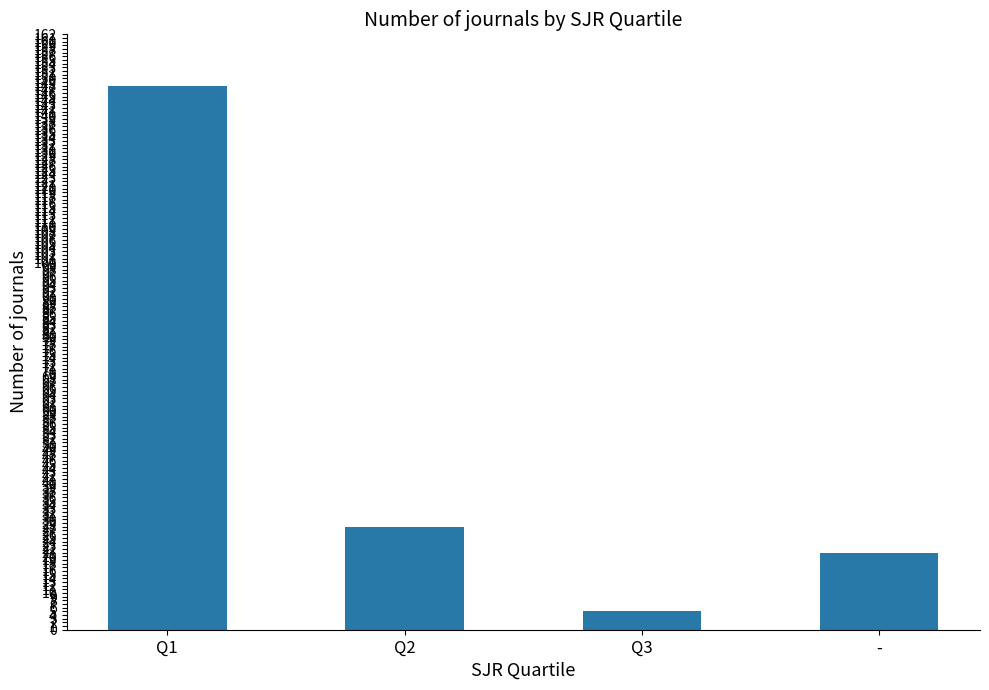

Where is the data nearest to the value 76?

Q2